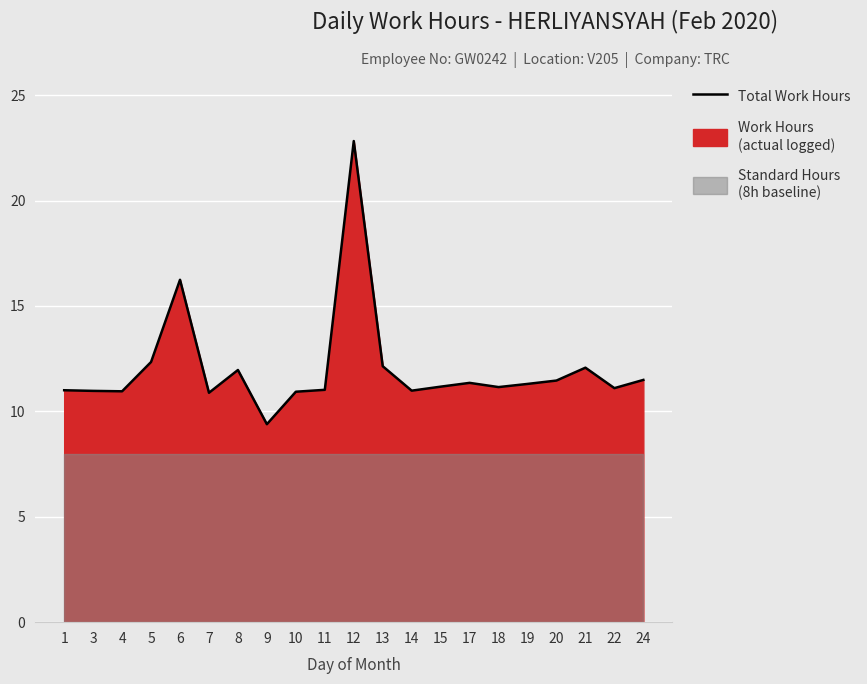

How many interior local valleys (lower than both neighbors) does the data have?

6